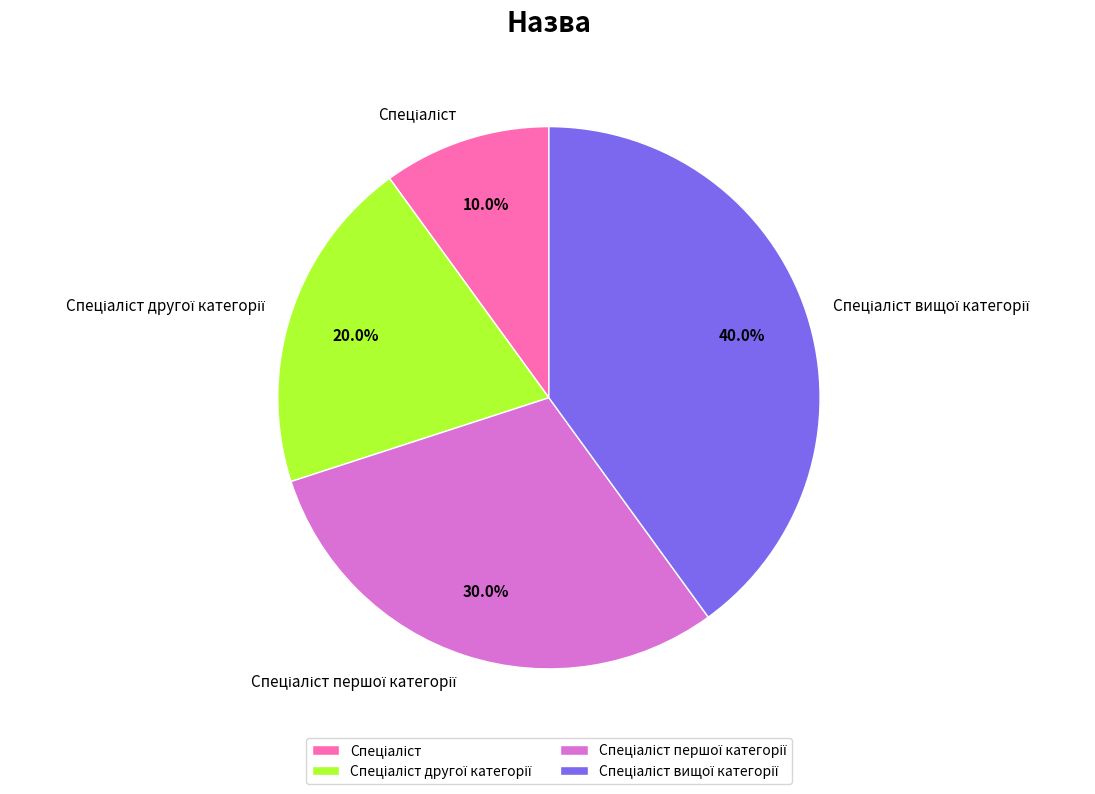

How many segments does this pie chart have?

4